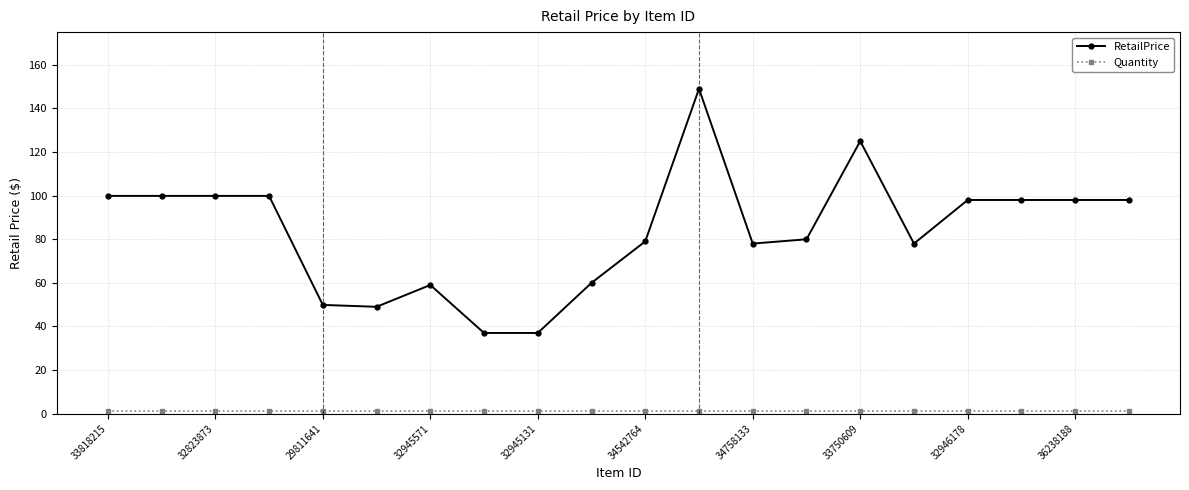

What is the lowest value of the RetailPrice series?

37.0